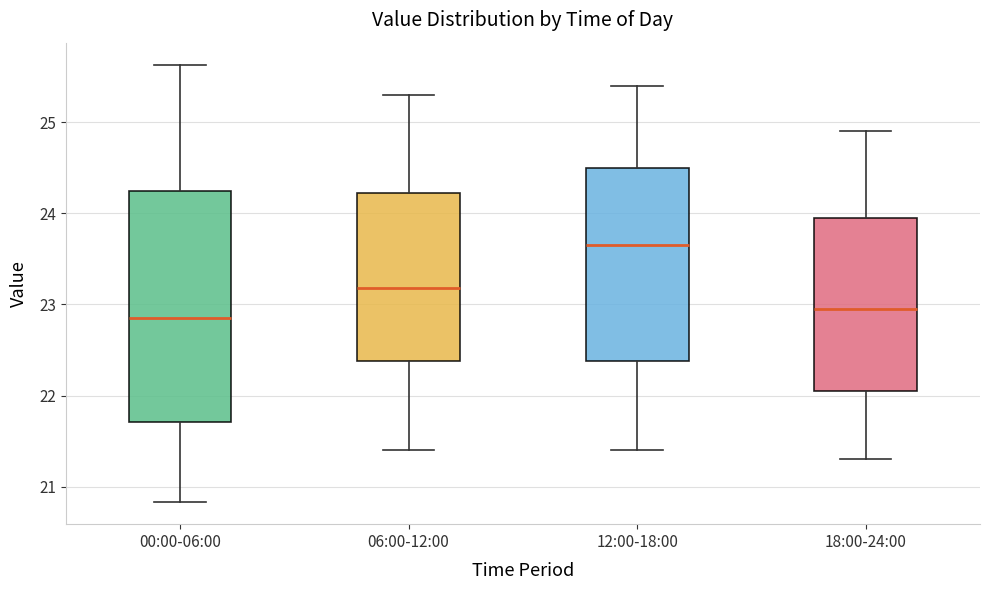

Reading left to right, transcribe this box plot: for each box, give where its median line is, the range the box spans, and where its two whiskers end, as read against the y-axis. The values are not printed on the chart, so give them approximately, as read against the axis.

00:00-06:00: median 22.9, box 21.7 to 24.2, whiskers 20.8 to 25.6
06:00-12:00: median 23.2, box 22.4 to 24.2, whiskers 21.4 to 25.3
12:00-18:00: median 23.7, box 22.4 to 24.5, whiskers 21.4 to 25.4
18:00-24:00: median 23.0, box 22.1 to 24.0, whiskers 21.3 to 24.9